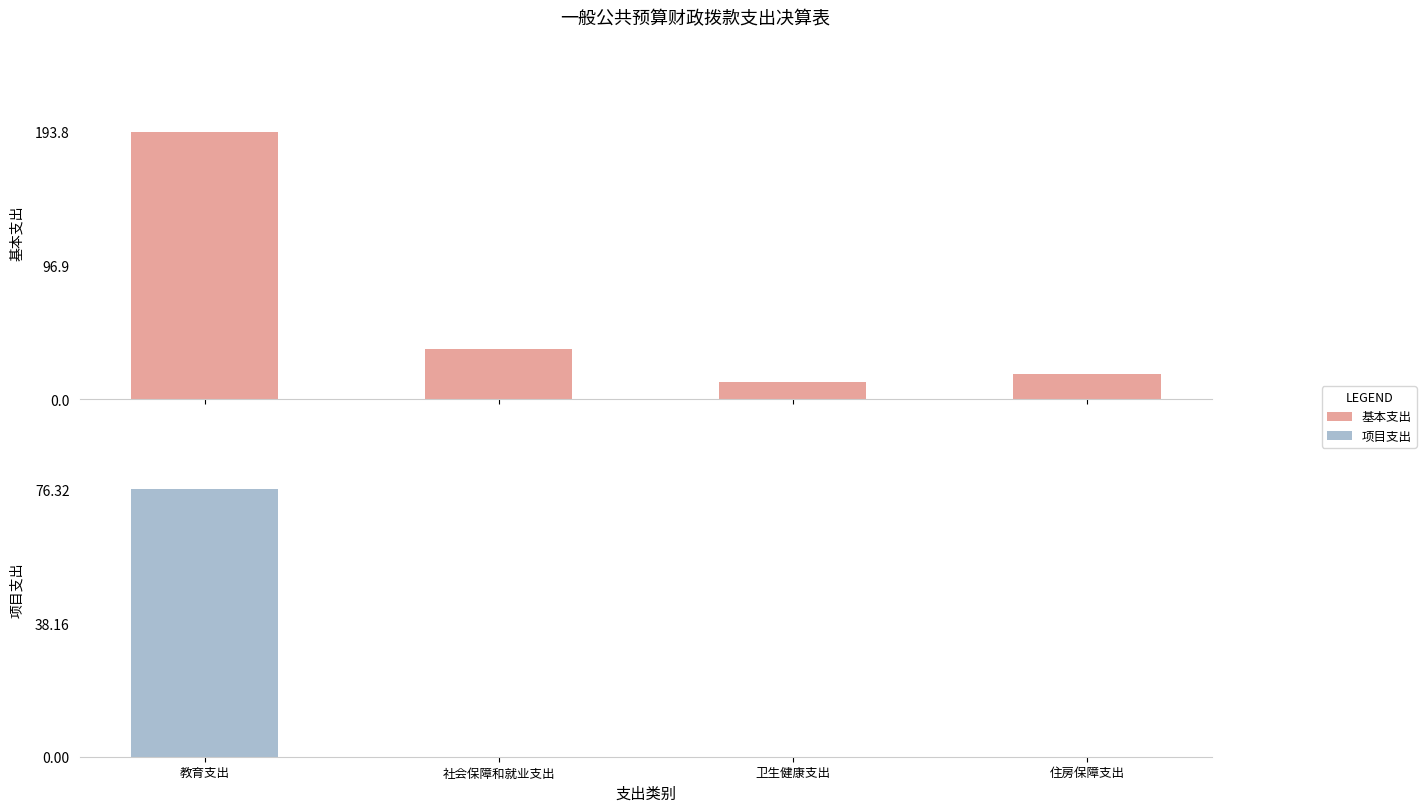

The 基本支出 series shows 36.3 at 社会保障和就业支出. True or false?

True